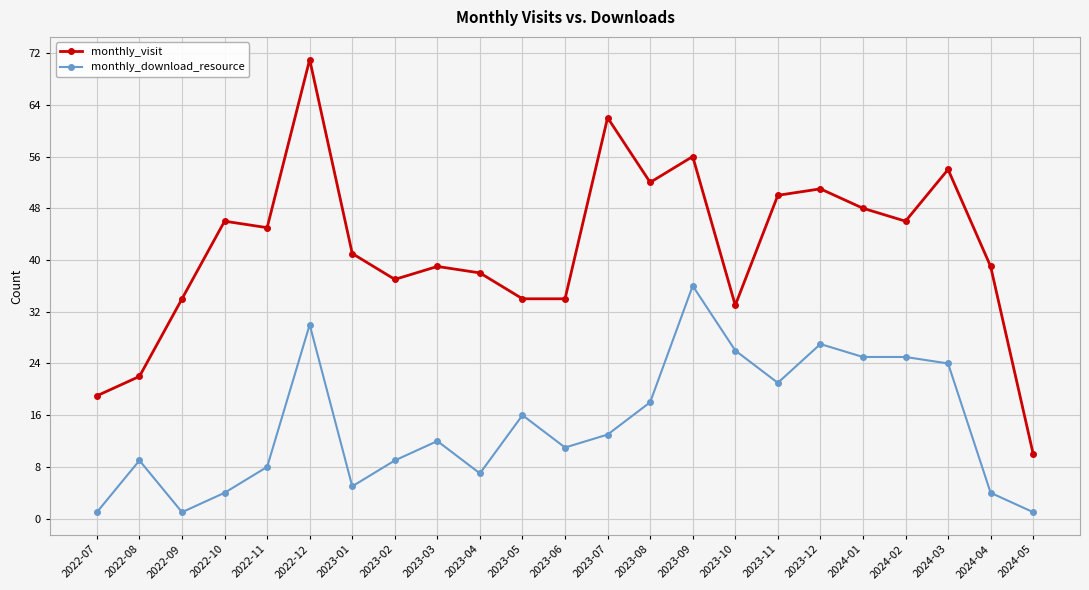

What is the maximum value shown in the chart?

71